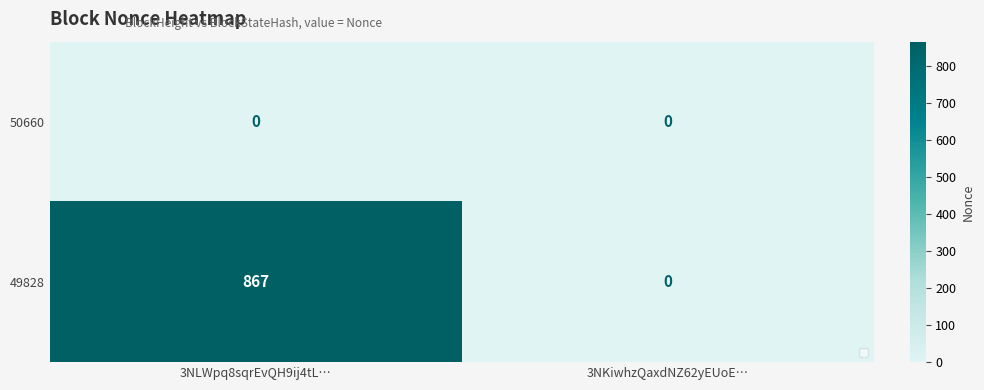

List the series in order of their peak value, highest first.

49828, 50660